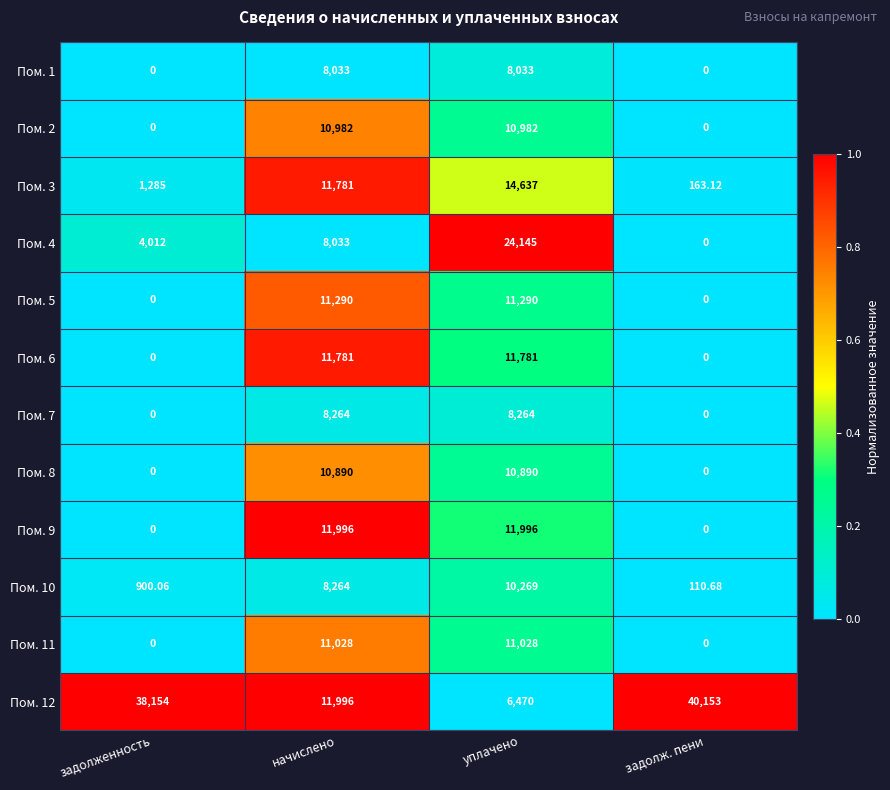

What is the maximum value shown in the chart?

40153.0